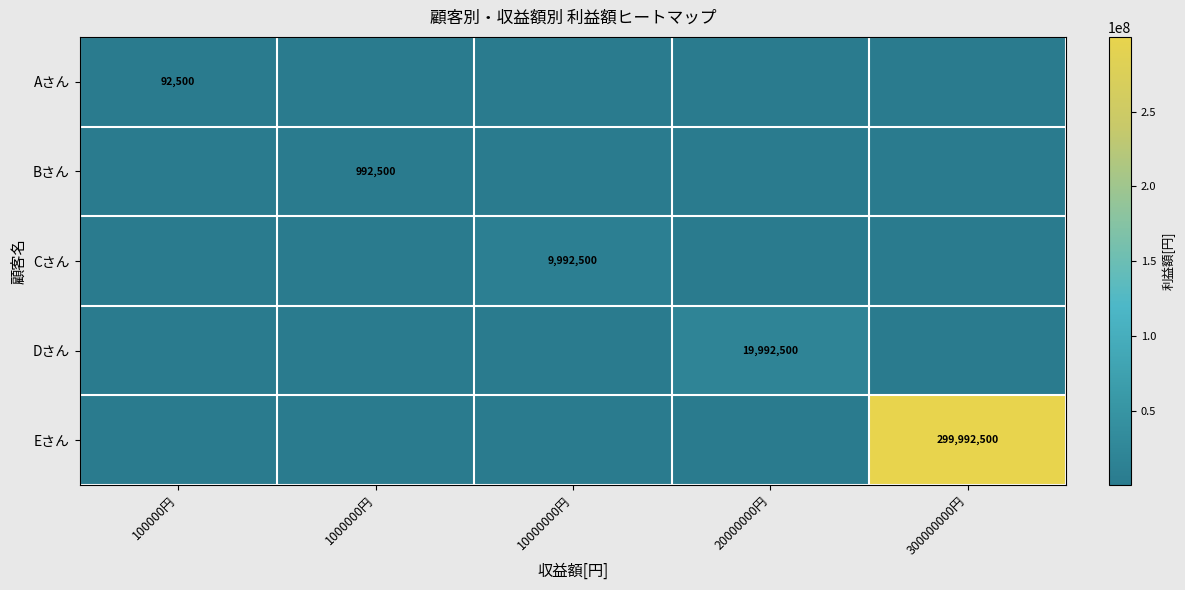

Is it true that Aさん equals 92500 at 100000円?

True